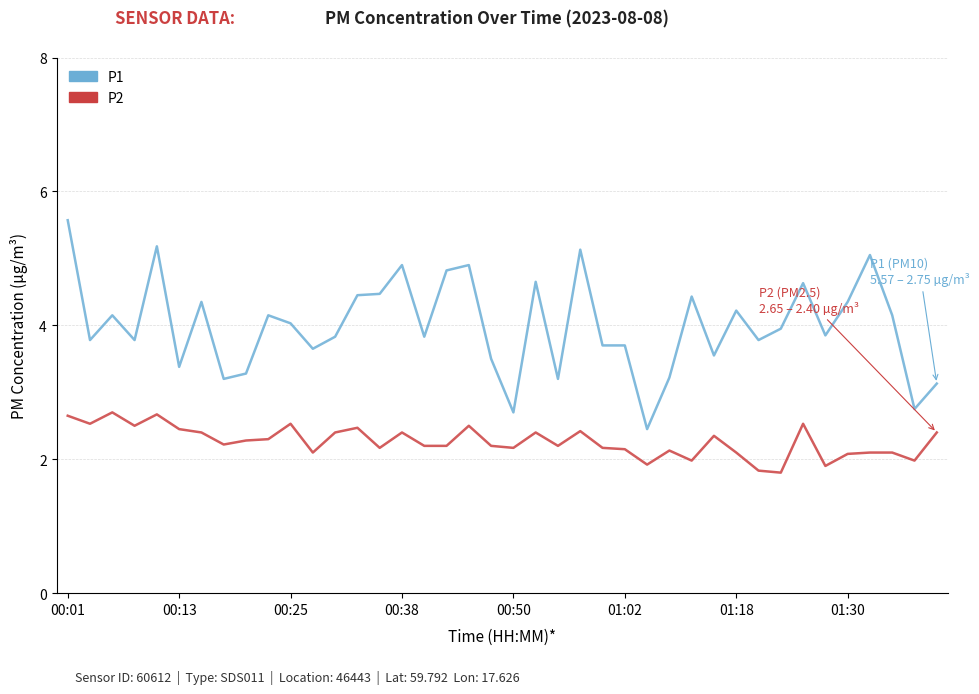

Which series has the widest spread of values?

P1